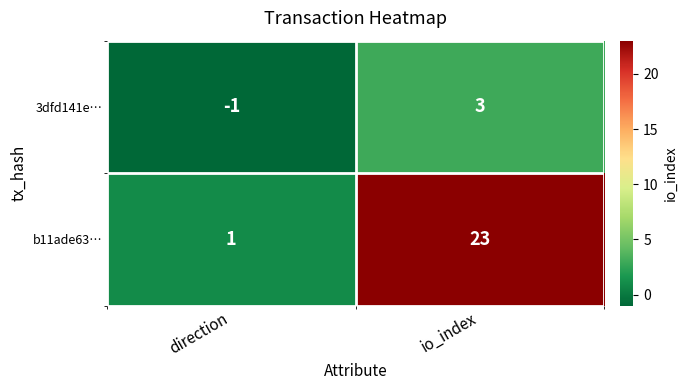

How many data points does each series have?

2